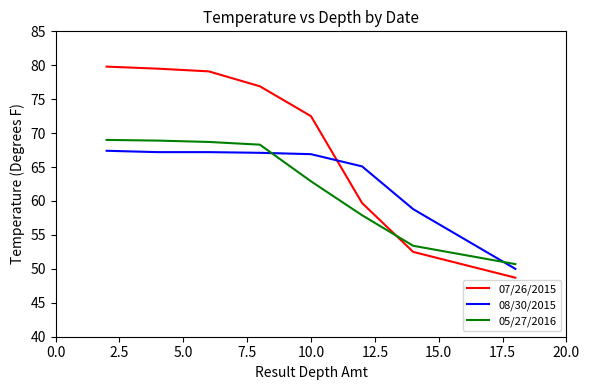

True or false: 05/27/2016 and 07/26/2015 cross at least once.

True